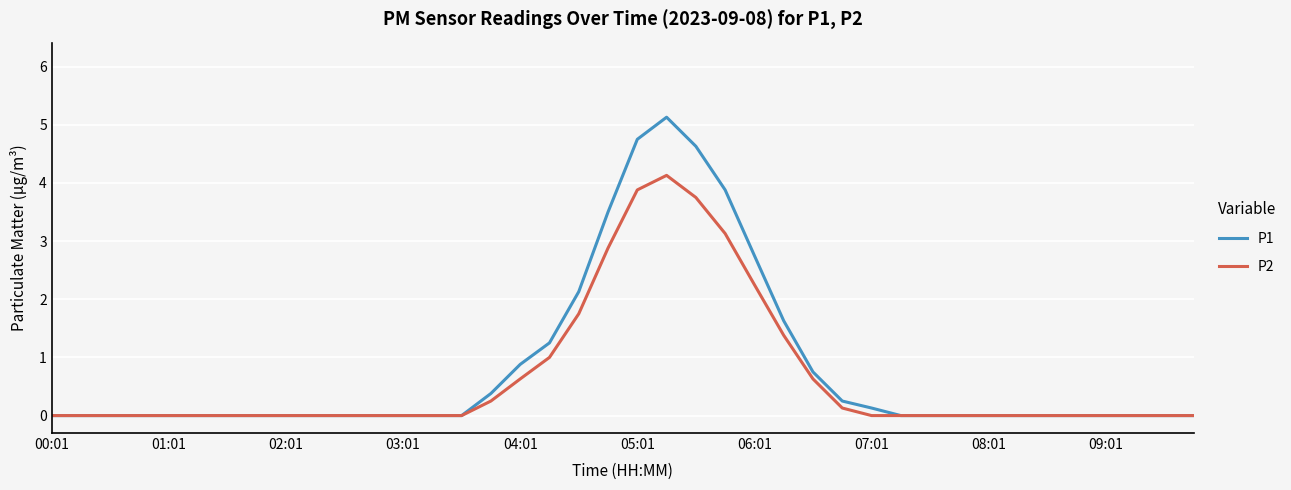

What is the maximum value for P2?

4.1